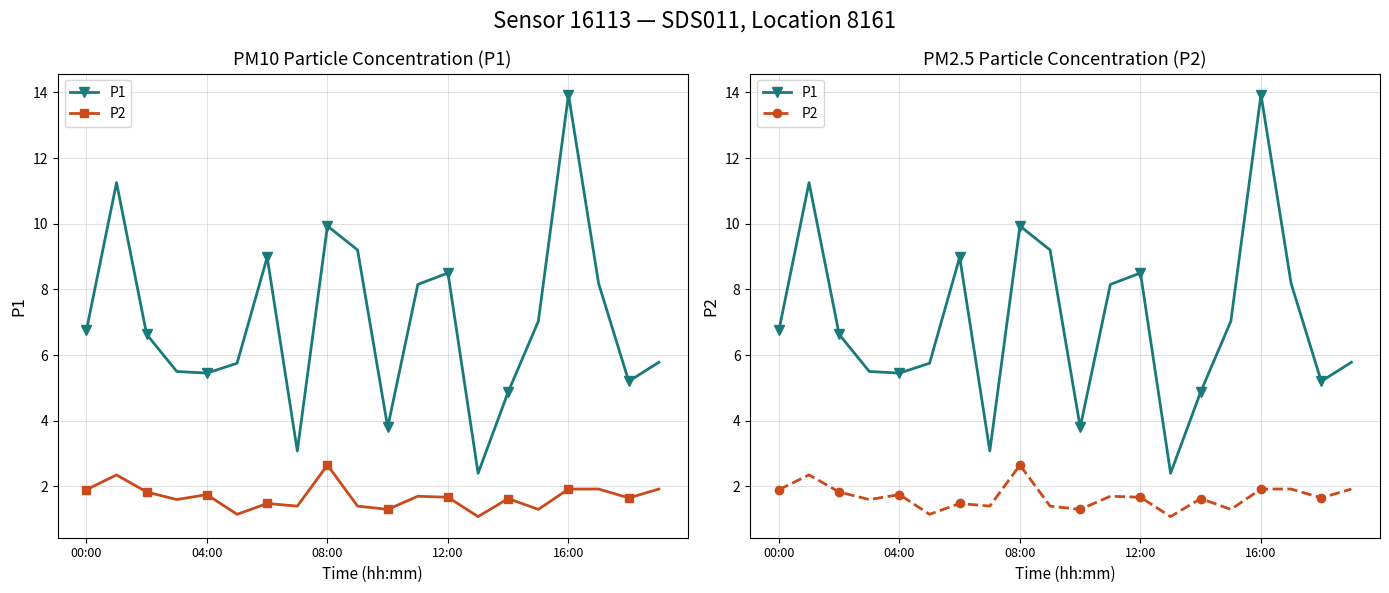

Is this an area chart (filled region under the line)?

No